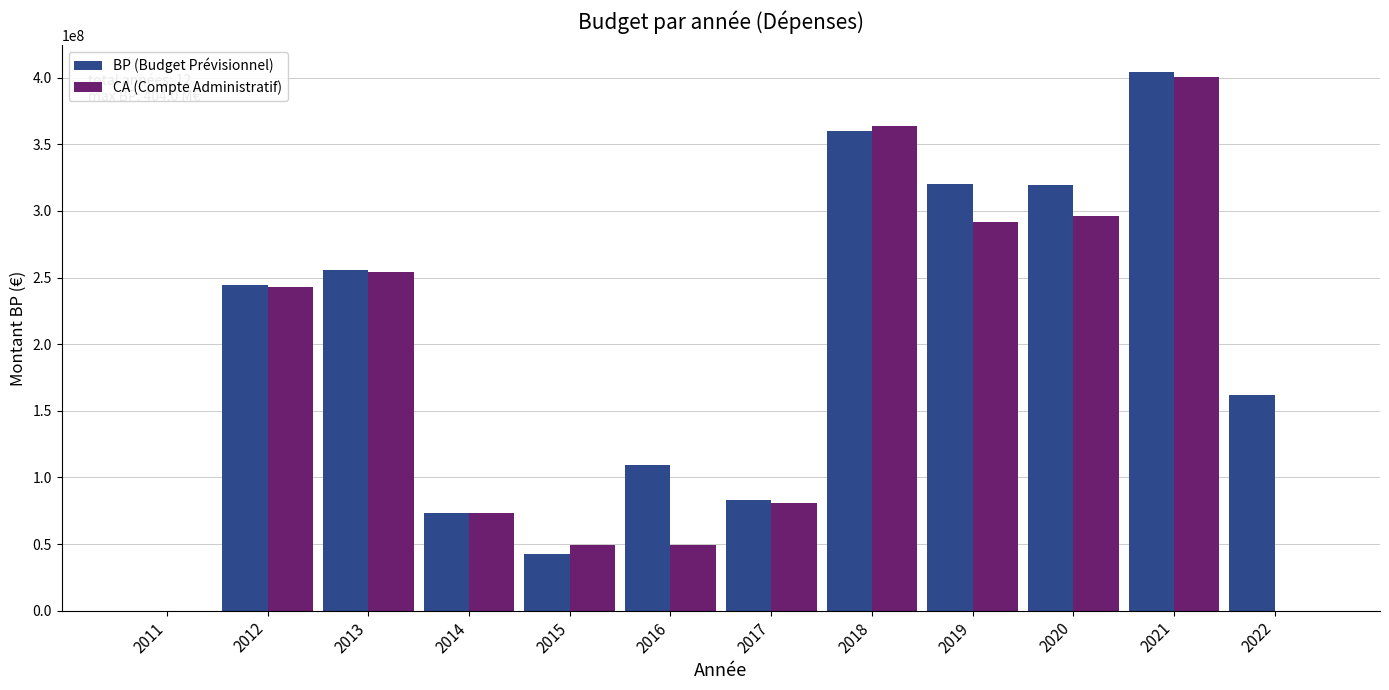

What is the highest value of the BP (Budget Prévisionnel) series?

404000356